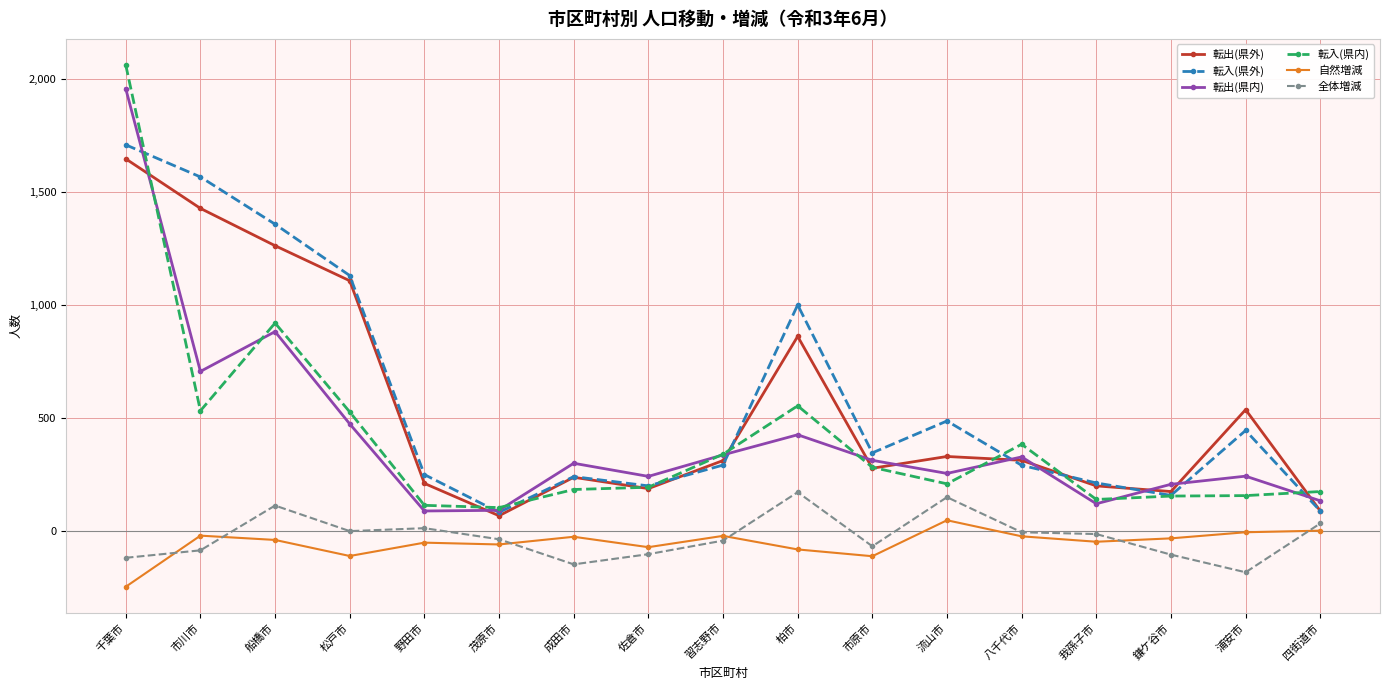

Between 茂原市 and 成田市, which series saw the biggest shift?

転出(県内)